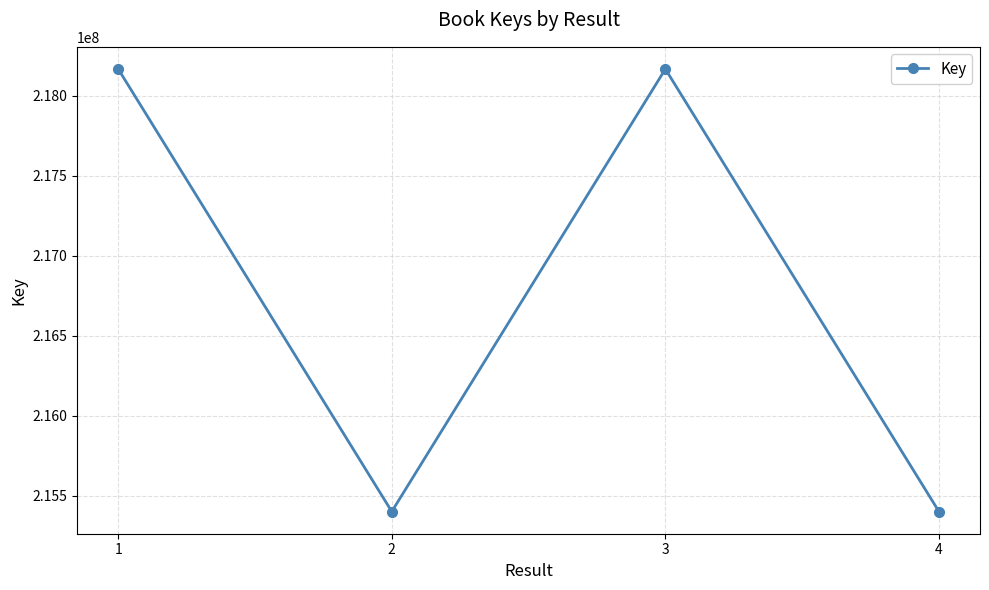

Where does the data first go above 218168372?

1